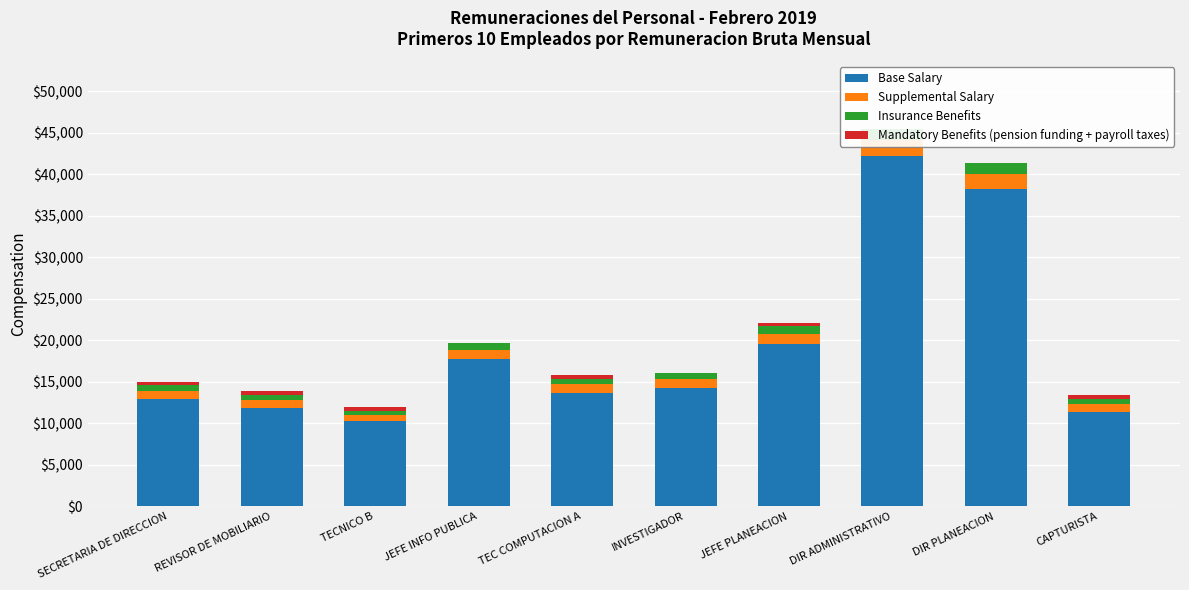

What is the value of the Supplemental Salary bar at the 6th from the left?

1163.0